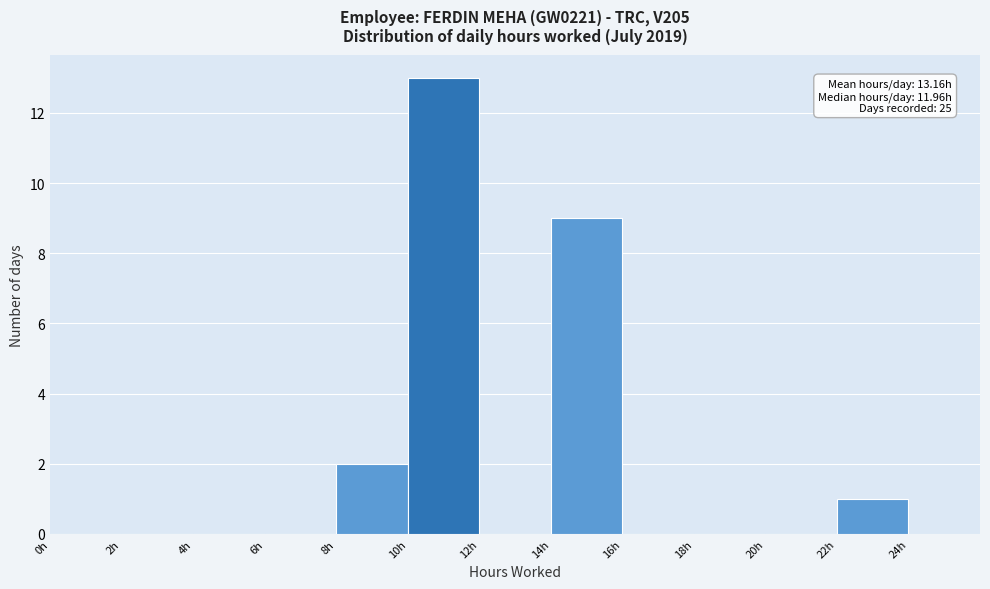

Over which range of the x-axis is the bar tallest?

10 to 12